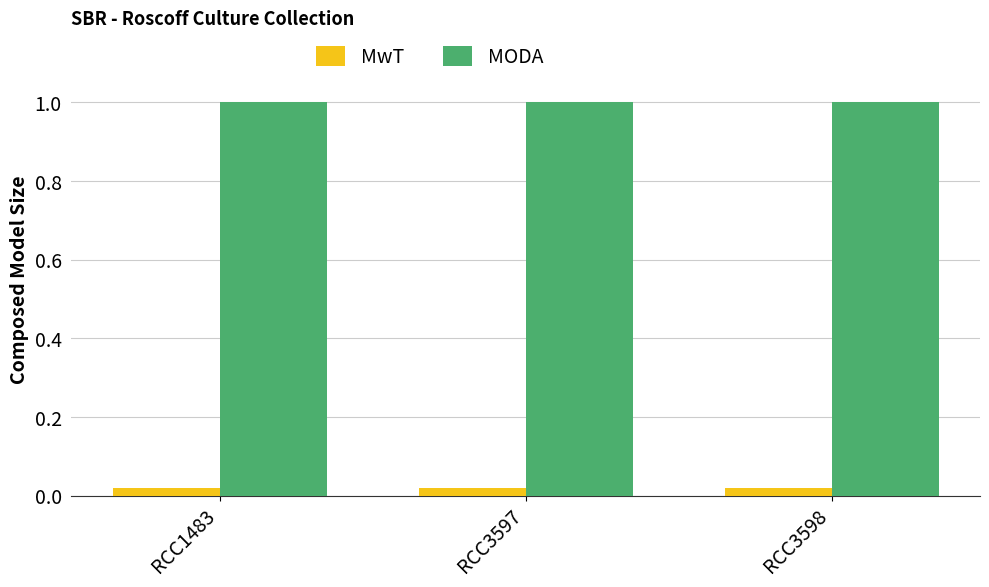

Is it true that MODA equals 0.7 at RCC1483?

False